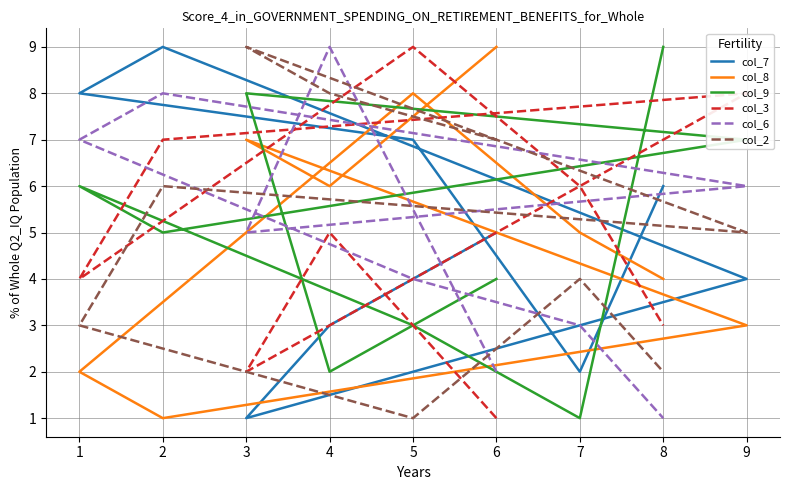

Does the chart display data point markers on the line(s)?

No